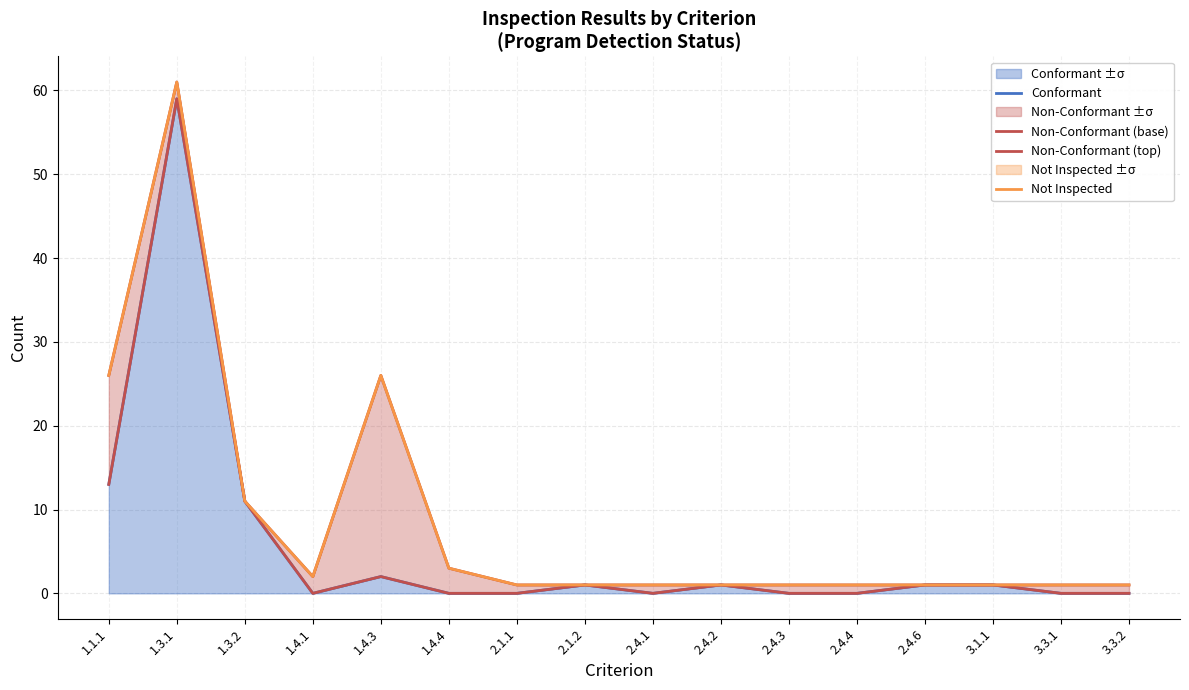

Does the chart have visible grid lines?

Yes